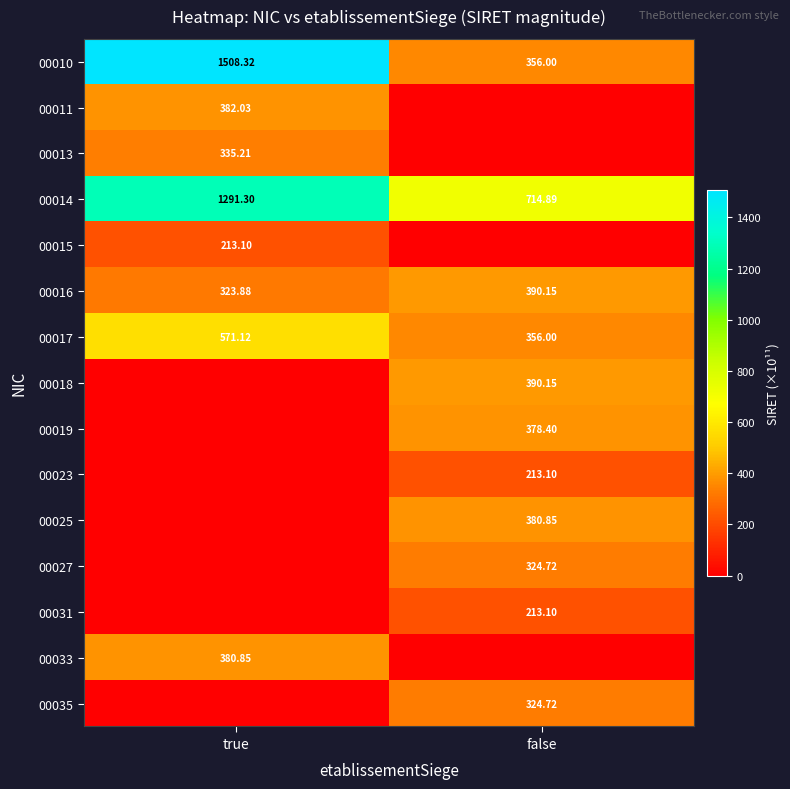

Where does the 00016 series first go above 390?

false